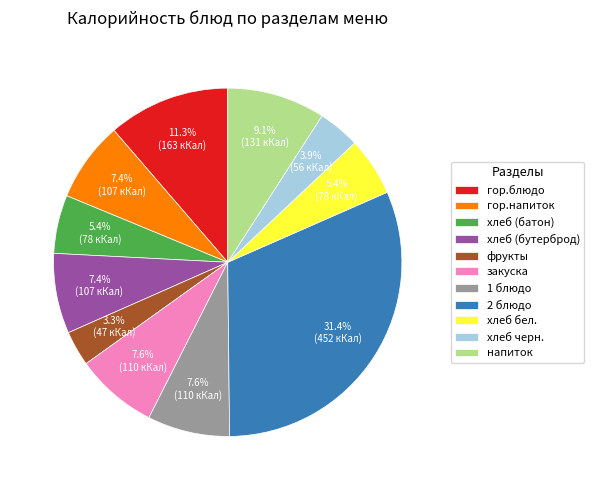

How many slices are in this pie chart?

11